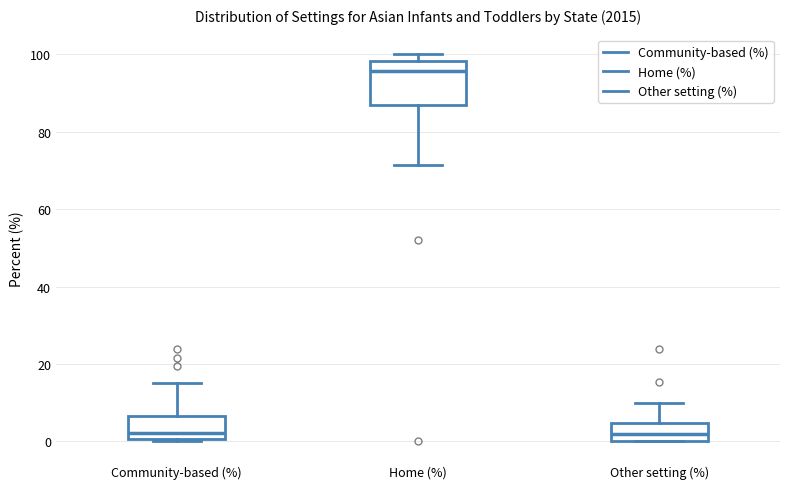

Comparing the boxes themselves (not the whiskers), which one is the tallest?

Home (%)